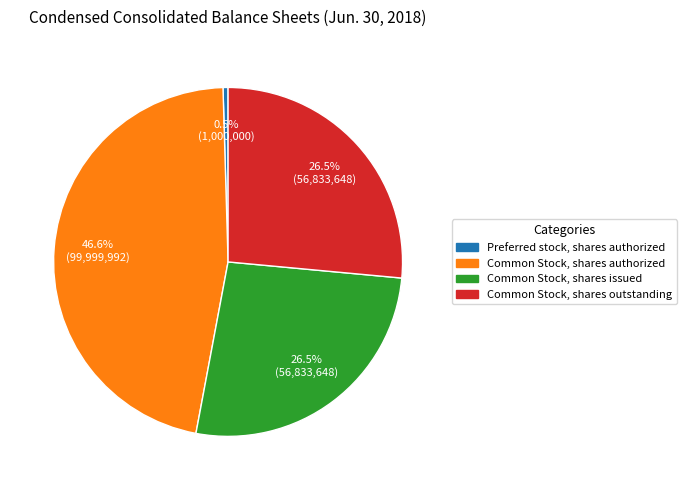

Is there a majority slice in this chart?

No